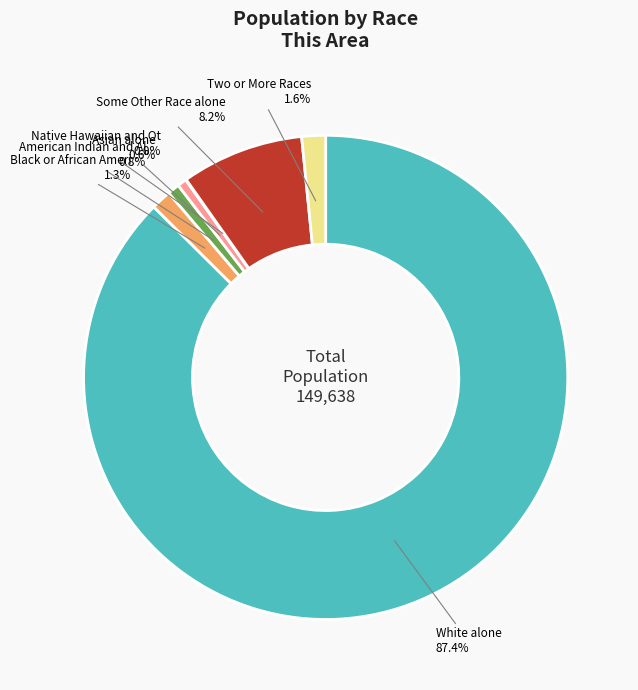

Does any single category account for the majority?

Yes